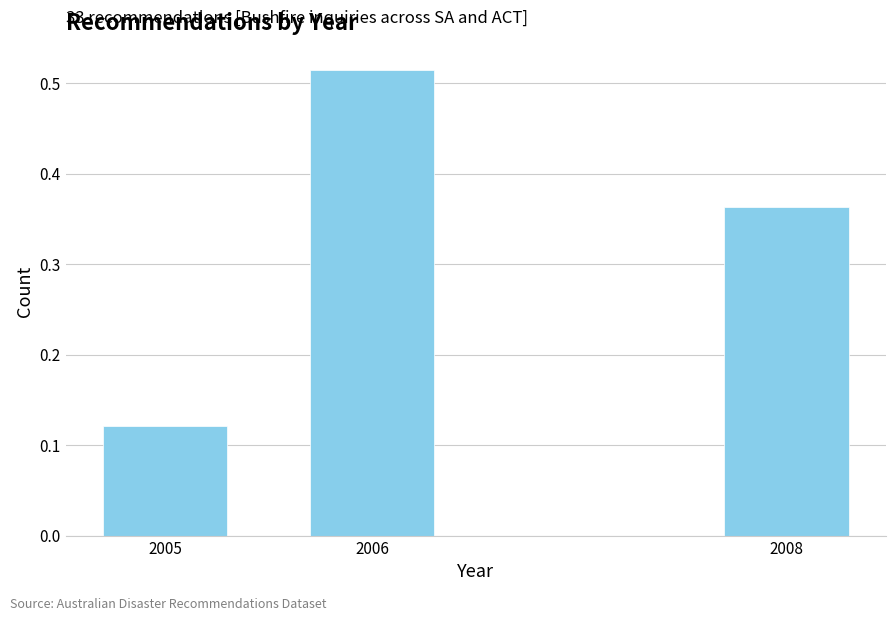

Which category has the highest value across all series?

2006